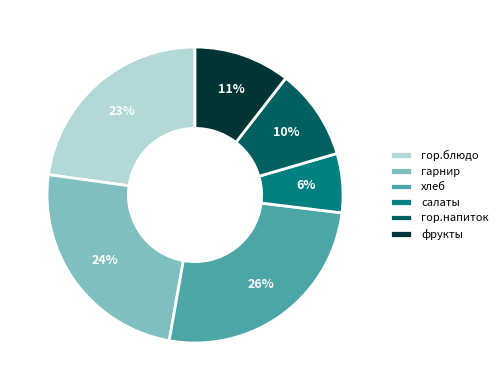

To the nearest percent, what portion does гарнир represent?

24%